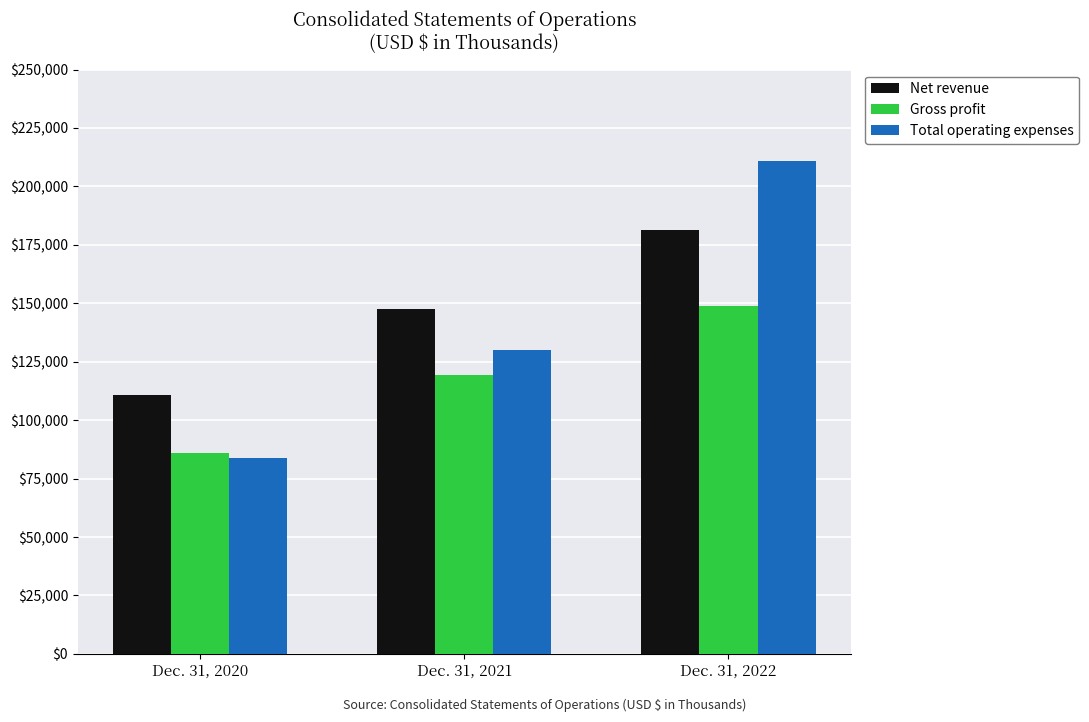

What is the total value across all series at Dec. 31, 2021?

397119